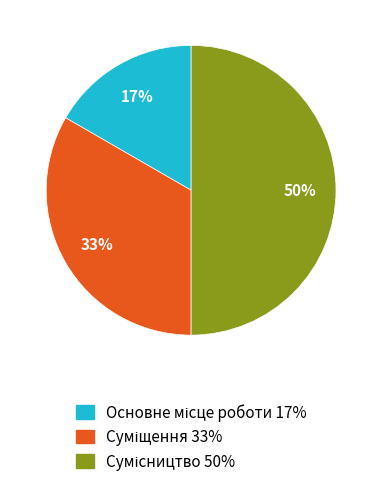

To the nearest percent, what is the average slice percentage?

33%